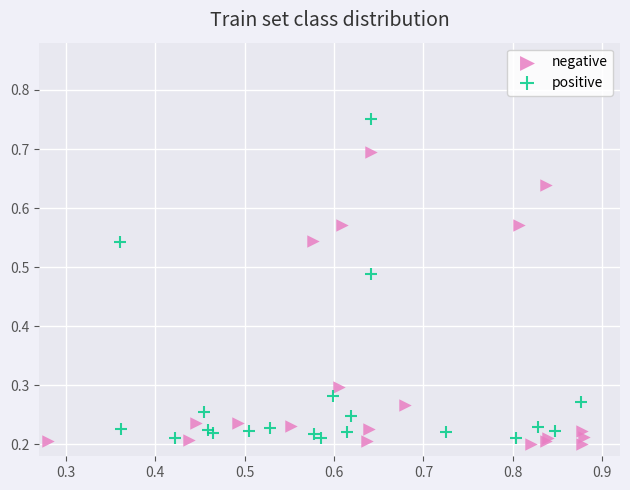

Which series has the widest spread of Y values?

positive